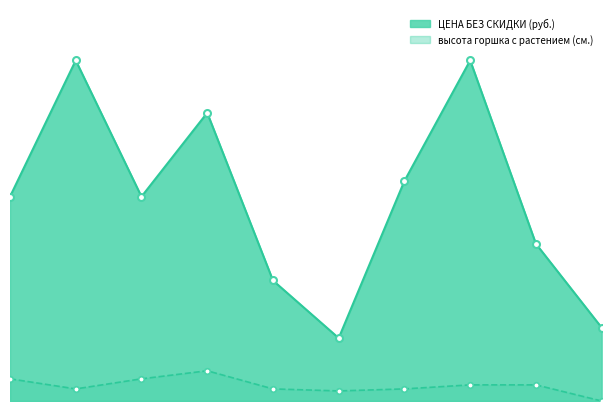

Reading right to left, list all the values displayed in this chart.

ЦЕНА БЕЗ СКИДКИ (руб.): 182	390	845	546	156	299	715	507	845	507
высота горшка с растением (см.): 0	40	40	30	25	30	75	55	30	55